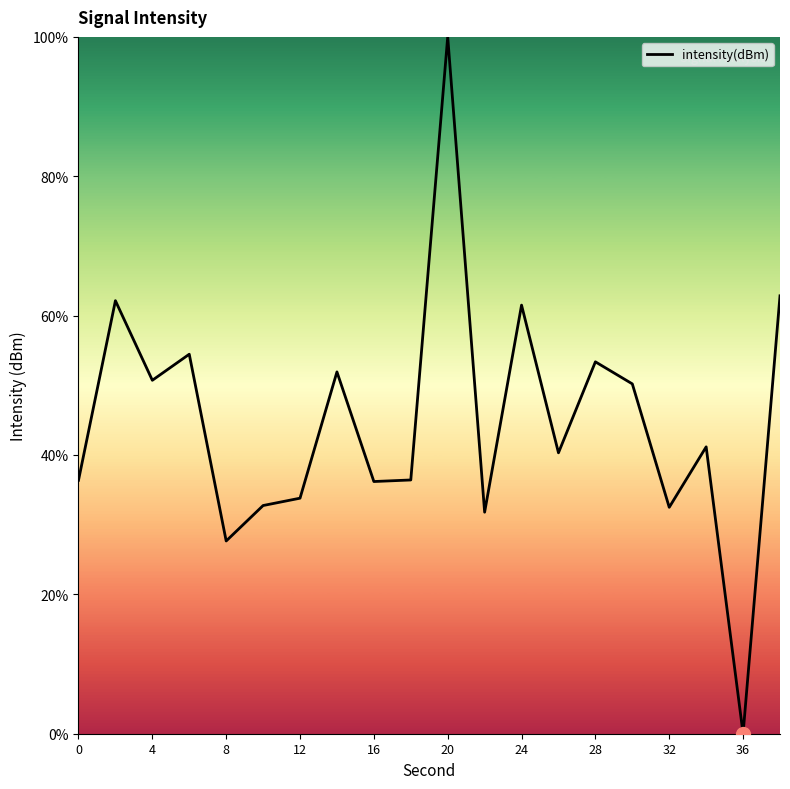

What is the greatest value displayed?

100.0